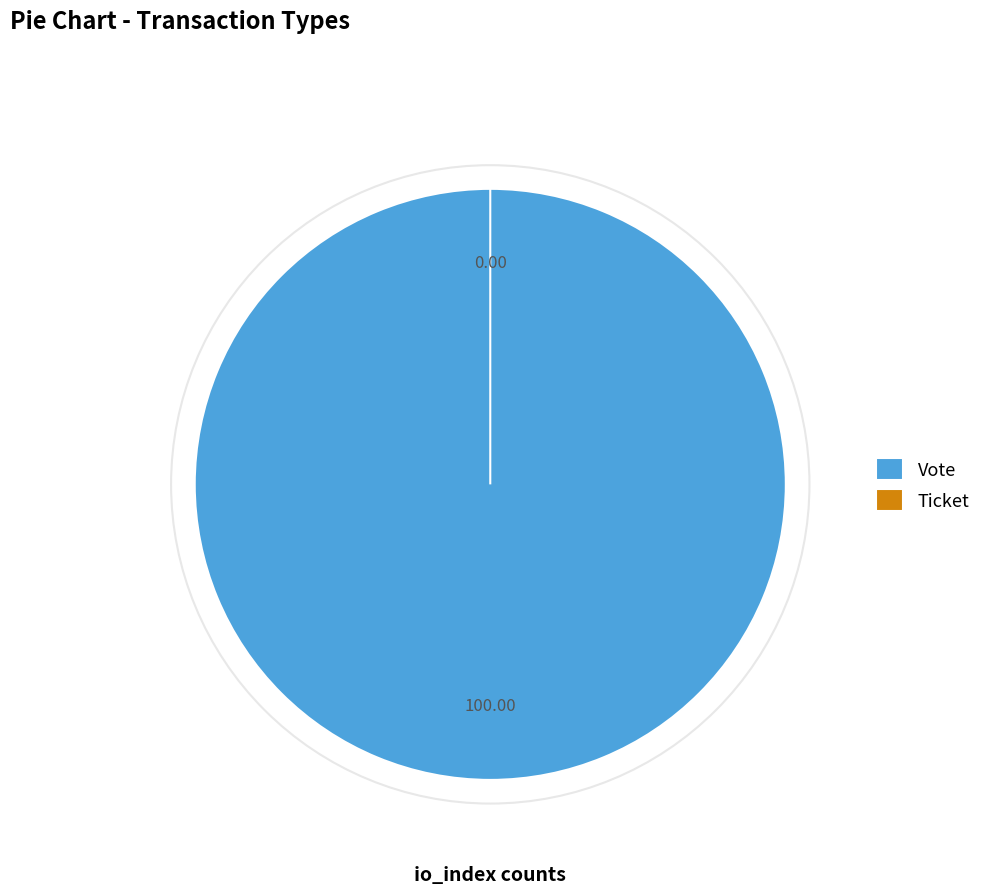

How many slices are in this pie chart?

2